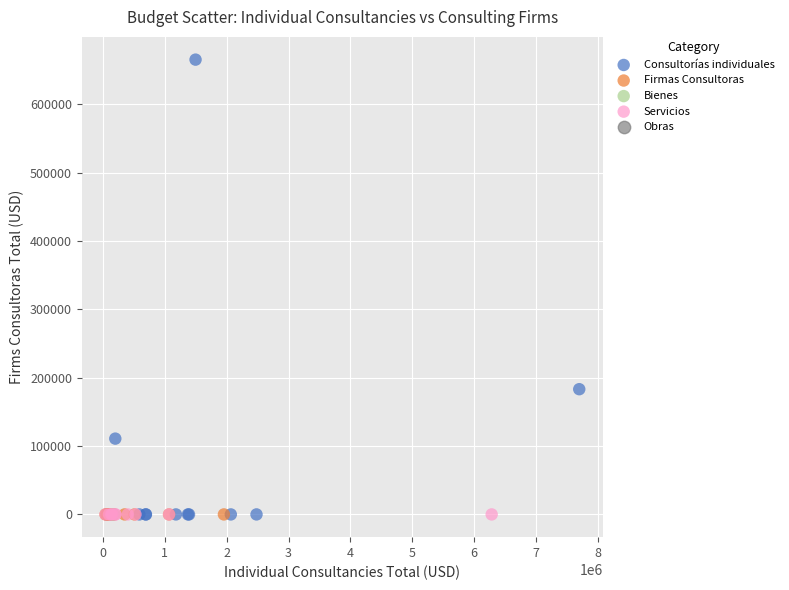

Which series reaches the maximum Y coordinate?

Consultorías individuales